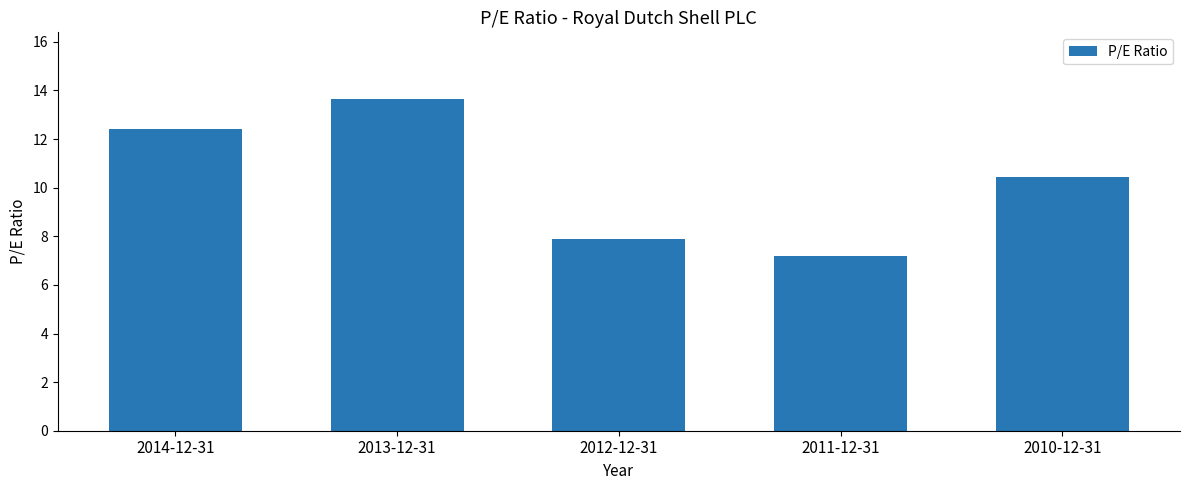

True or false: the data shows 20.4 at 2014-12-31.

False